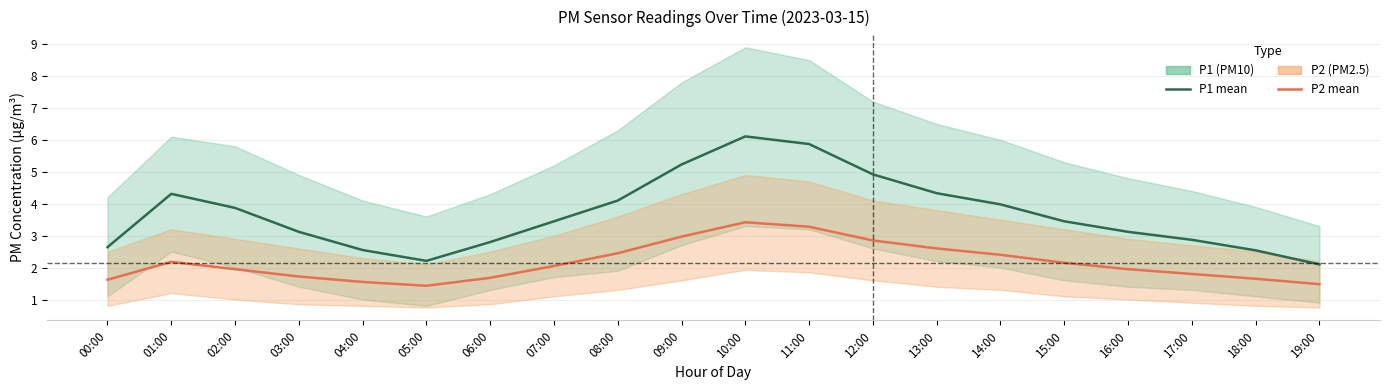

Which has a higher value, 03:00 or 10:00?

10:00